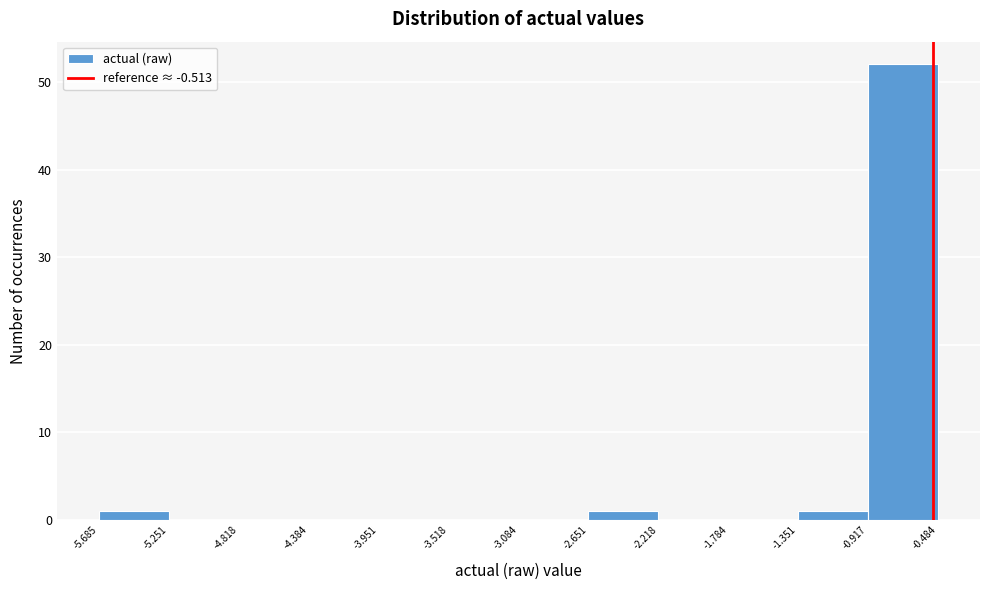

Reading left to right, list every bar in this chart as the range it spans on the x-axis followed by its height. The values are not printed on the chart, so give them approximately, as read against the axis.

-5.685 to -5.251: 1
-5.251 to -4.818: 0
-4.818 to -4.384: 0
-4.384 to -3.951: 0
-3.951 to -3.518: 0
-3.518 to -3.084: 0
-3.084 to -2.651: 0
-2.651 to -2.218: 1
-2.218 to -1.784: 0
-1.784 to -1.351: 0
-1.351 to -0.917: 1
-0.917 to -0.484: 52